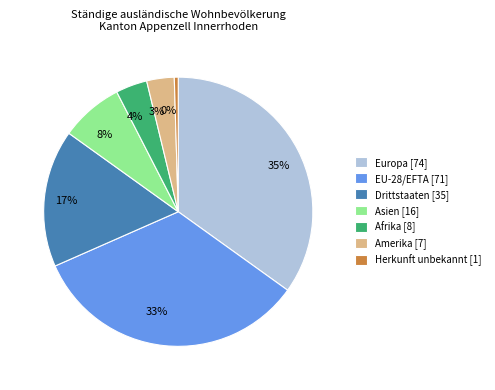

What percentage is the Amerika slice, to the nearest percent?

3%